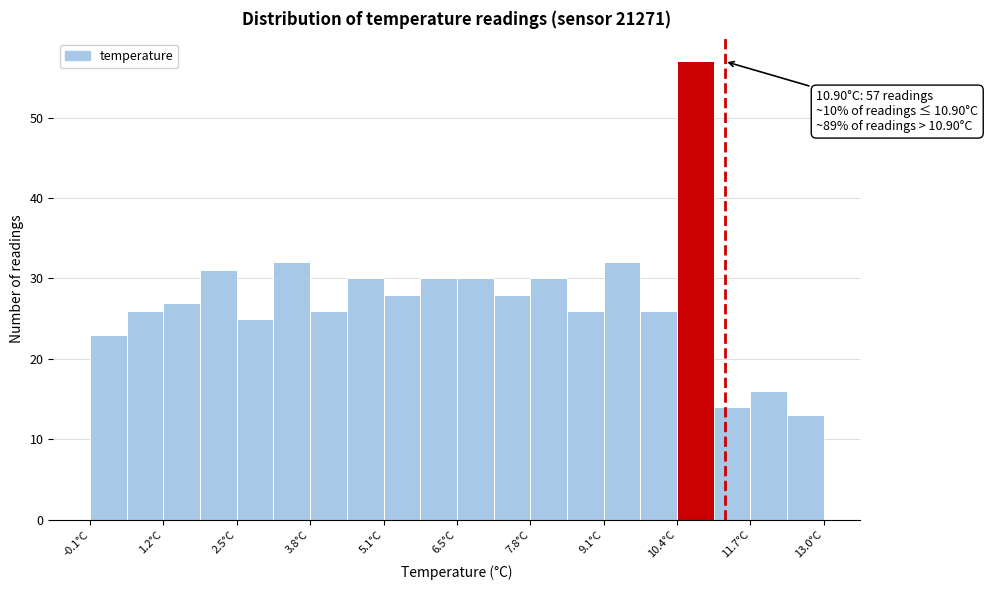

Around what value on the x-axis is the tallest bar? Give the approximate position of its centre, as read against the axis.

10.8